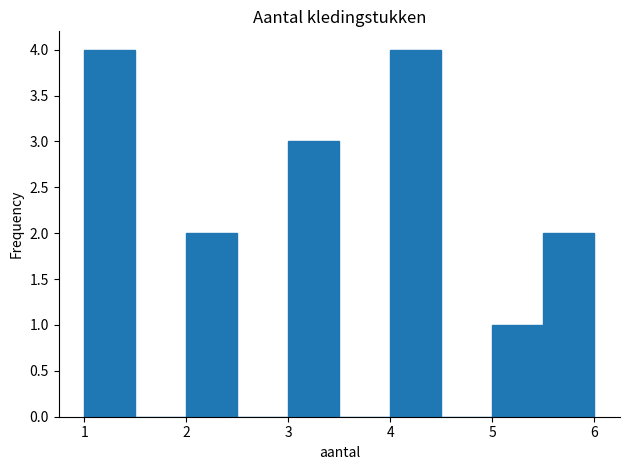

Reading left to right, transcribe this chart: for each bar, give the range it covers on the x-axis and its height. The values are not printed on the chart, so give them approximately, as read against the axis.

1.0 to 1.5: 4
1.5 to 2.0: 0
2.0 to 2.5: 2
2.5 to 3.0: 0
3.0 to 3.5: 3
3.5 to 4.0: 0
4.0 to 4.5: 4
4.5 to 5.0: 0
5.0 to 5.5: 1
5.5 to 6.0: 2